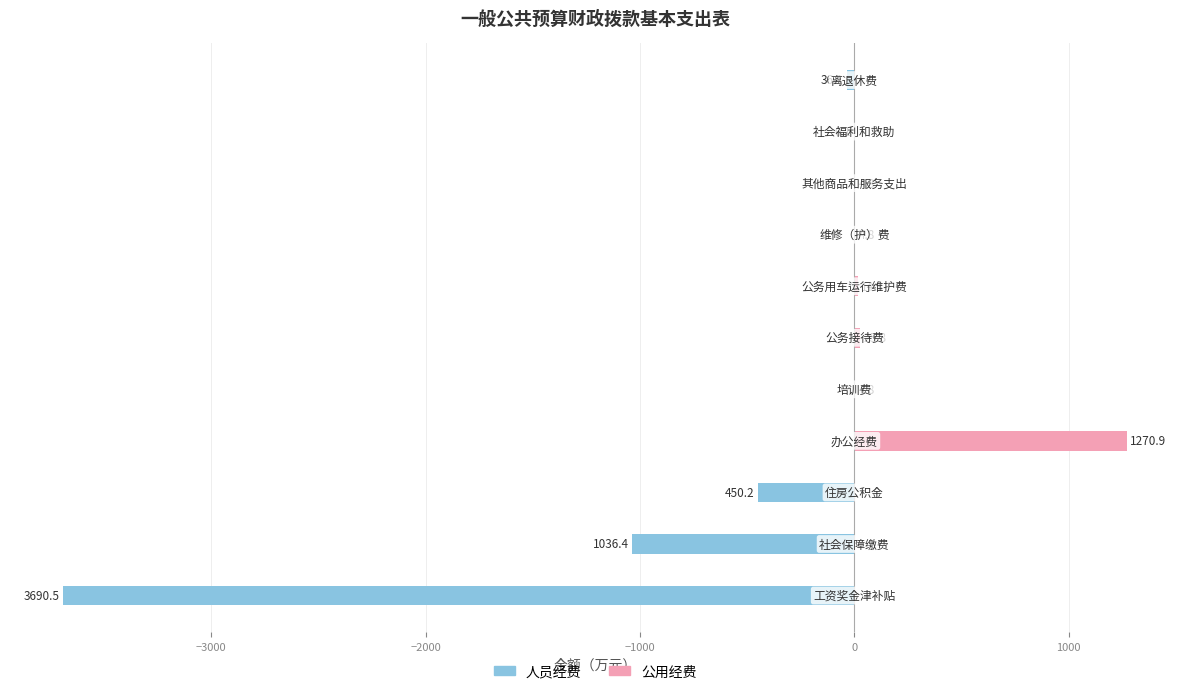

Is it true that 公用经费 equals -415.3 at 9?

False